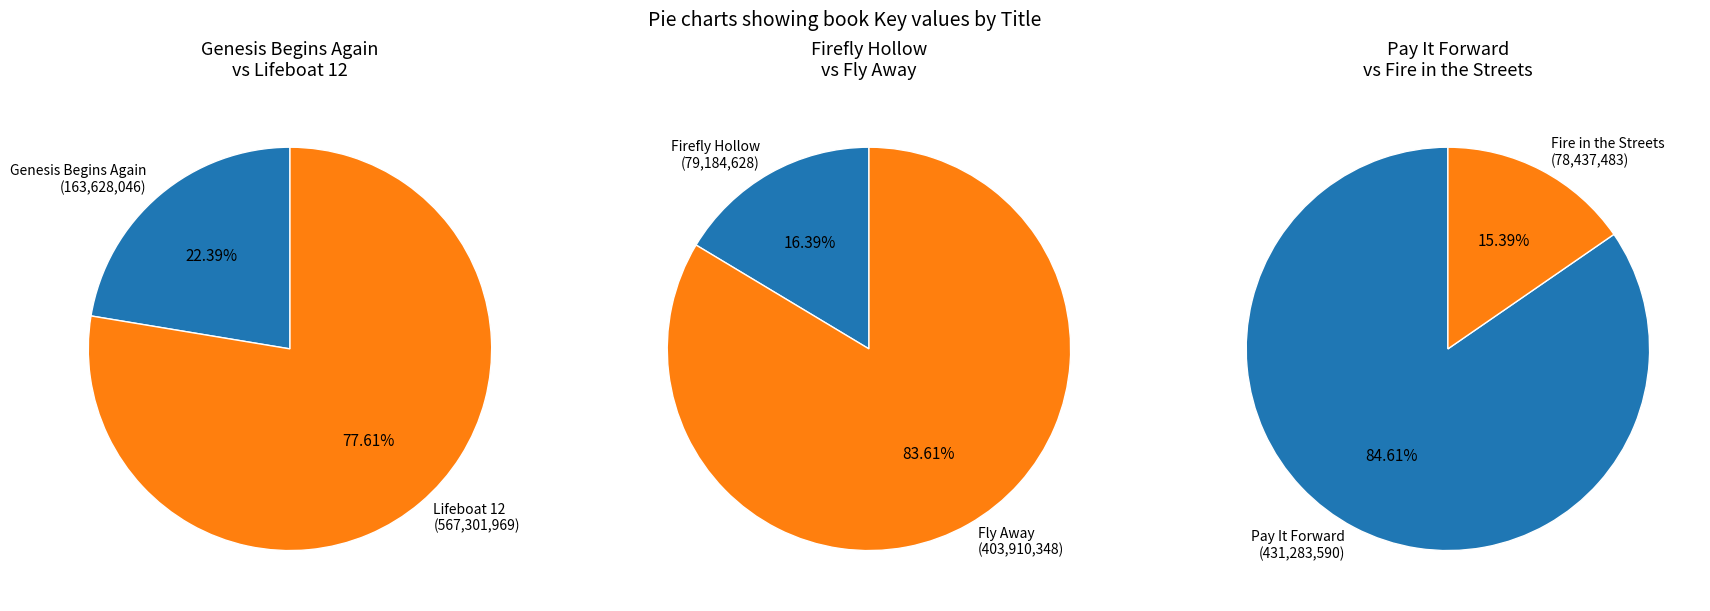

How many segments does this pie chart have?

6